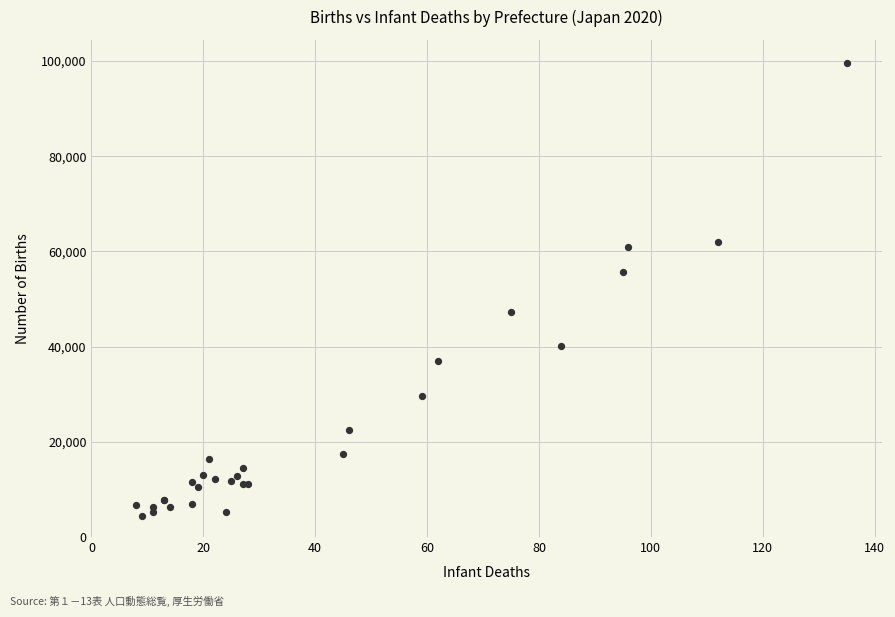

What Y value in the scatter plot is closest to 52080?

55613